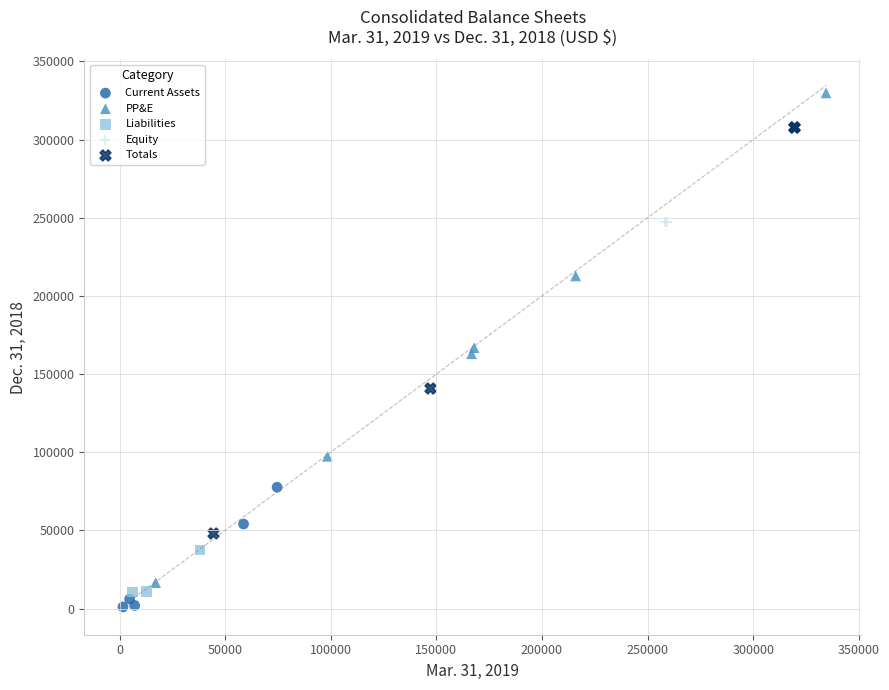

What are all the series names shown in the legend?

Current Assets, PP&E, Liabilities, Equity, Totals